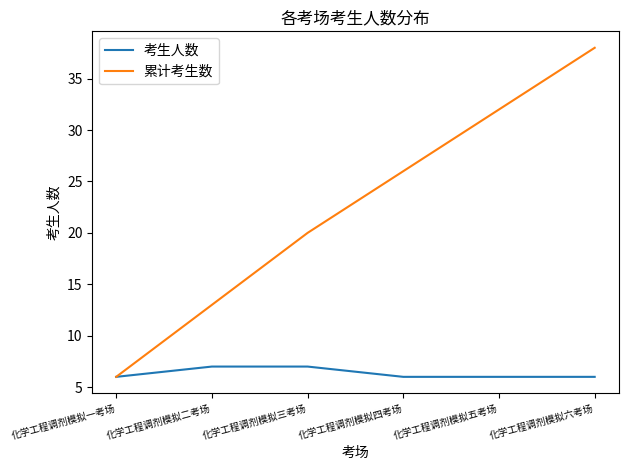

Where is 累计考生数 nearest to the value 22?

化学工程调剂模拟三考场